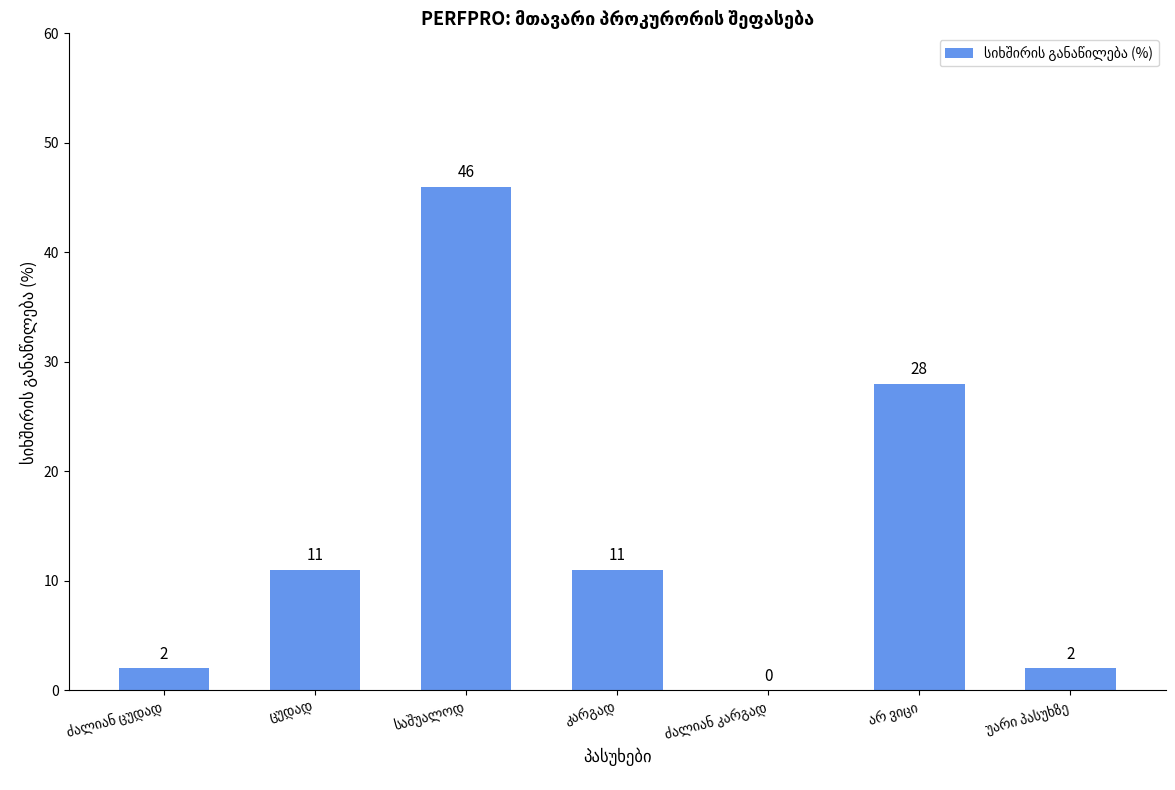

What is the maximum value shown in the chart?

46